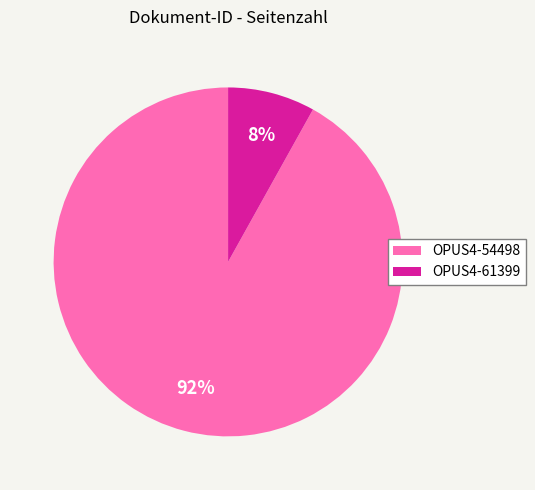

Count the number of slices in the pie.

2